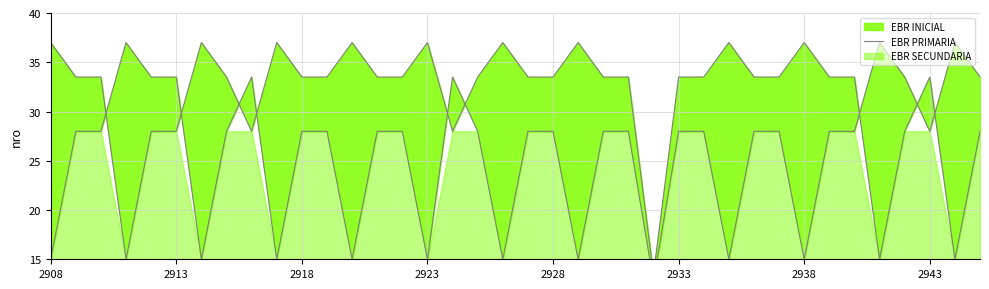

Where does the data first go above 33?

2908